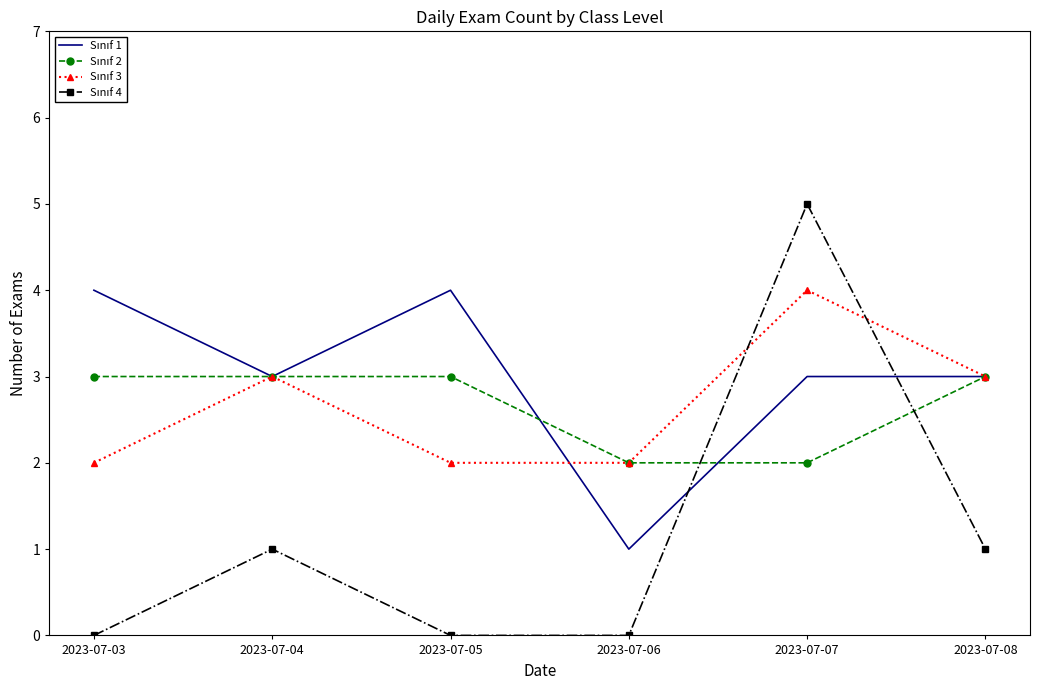

What is the greatest value displayed?

5